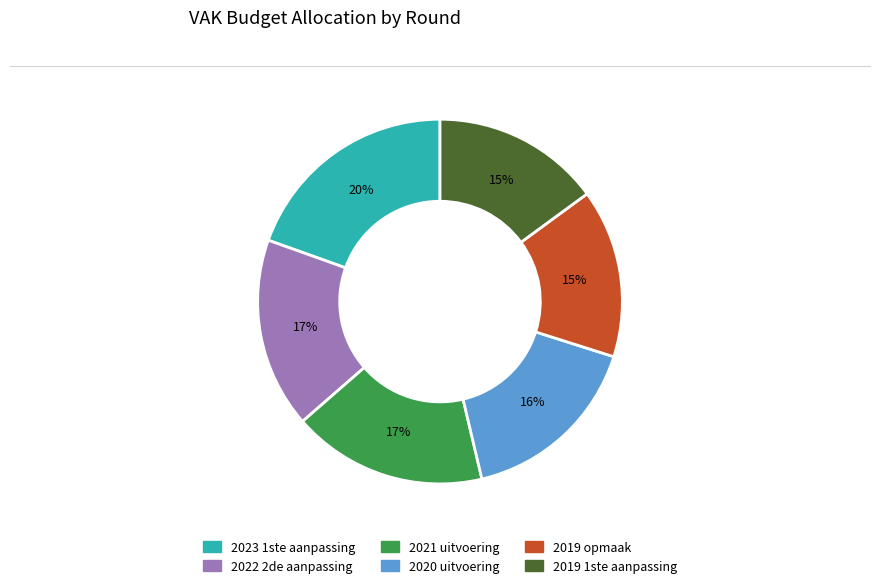

Is the sum of 2022 2de aanpassing and 2019 1ste aanpassing greater than half?

No